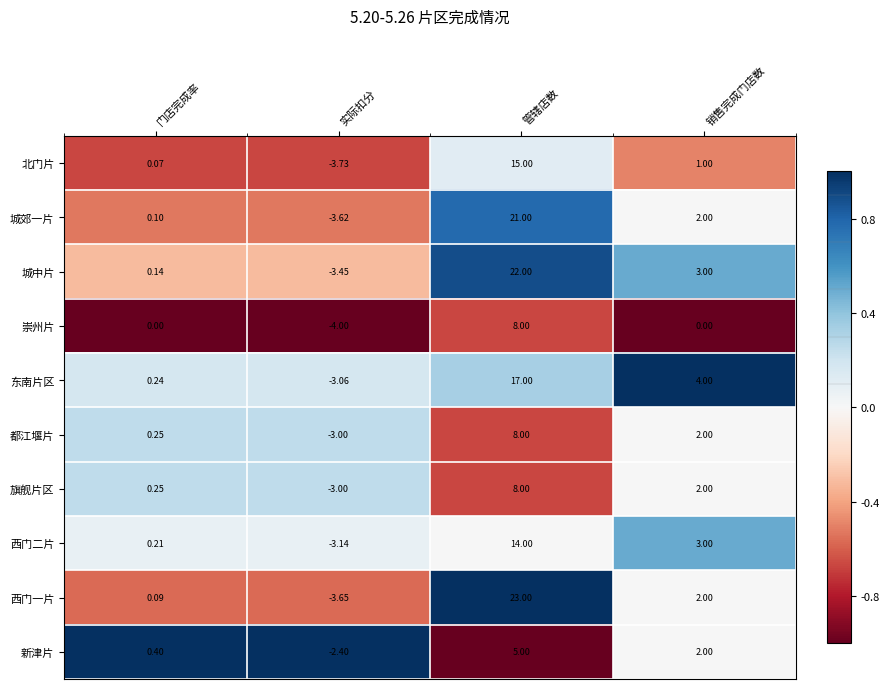

At which label does 城郊一片 reach its minimum?

实际扣分